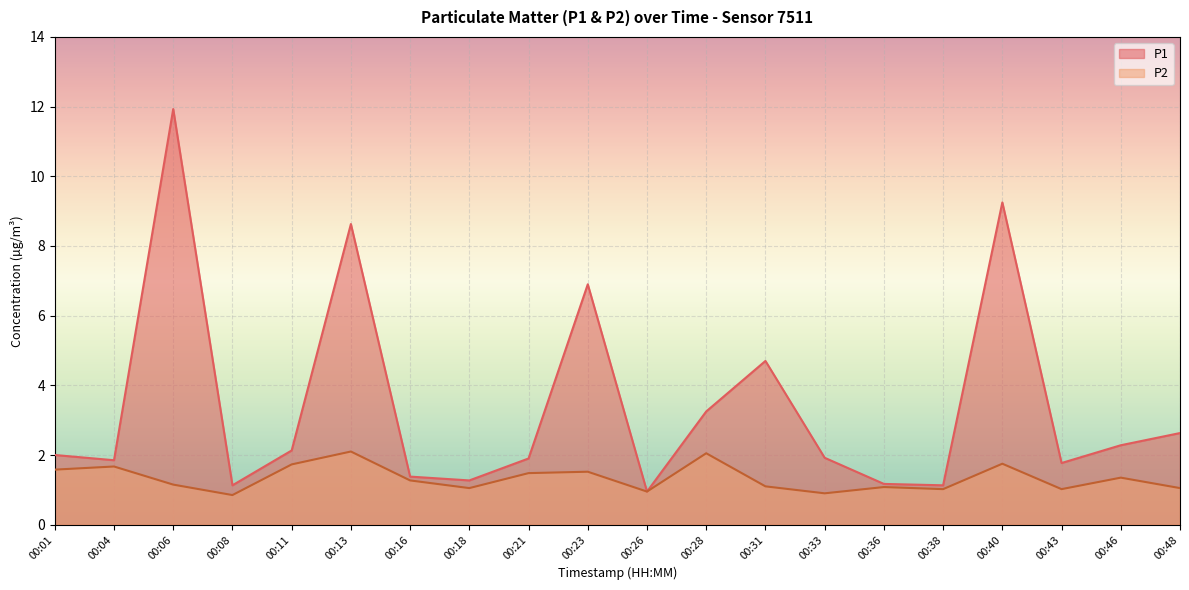

What is the value of the P2 point at the 12th from the left?

2.0